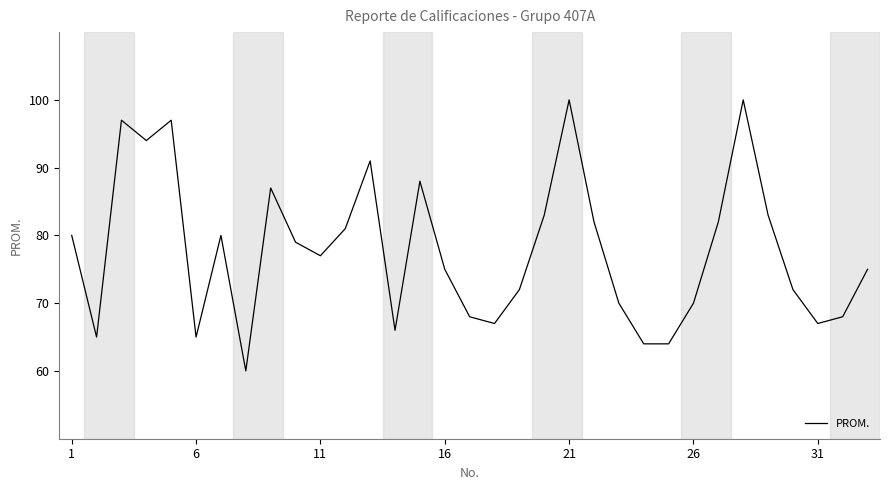

Does the chart have visible grid lines?

No